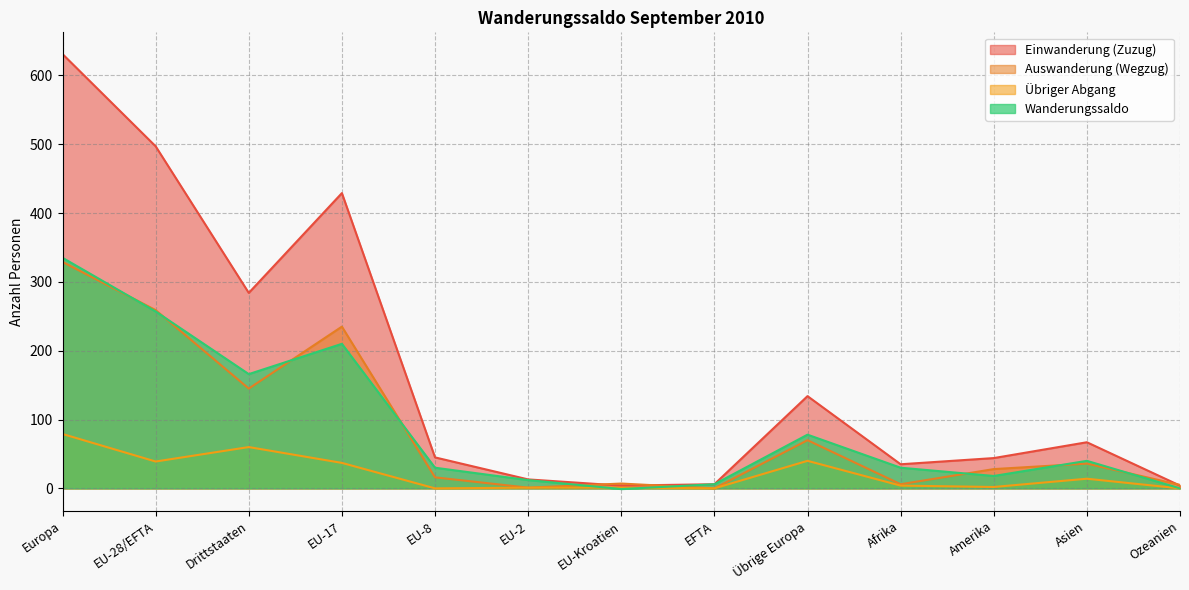

What is the value of the Auswanderung (Wegzug) point at the 10th from the left?

6